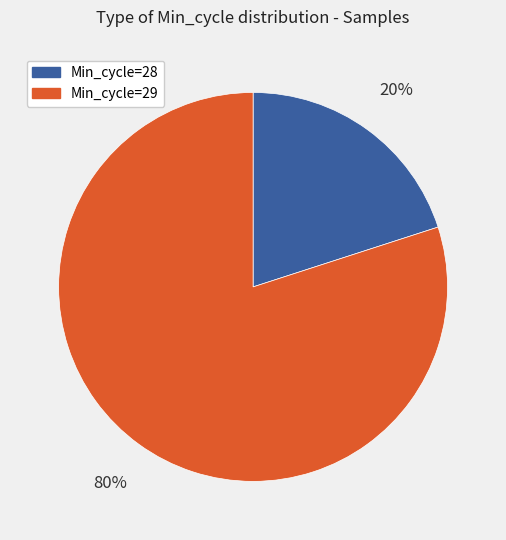

Is there any slice that represents more than half of the pie?

Yes